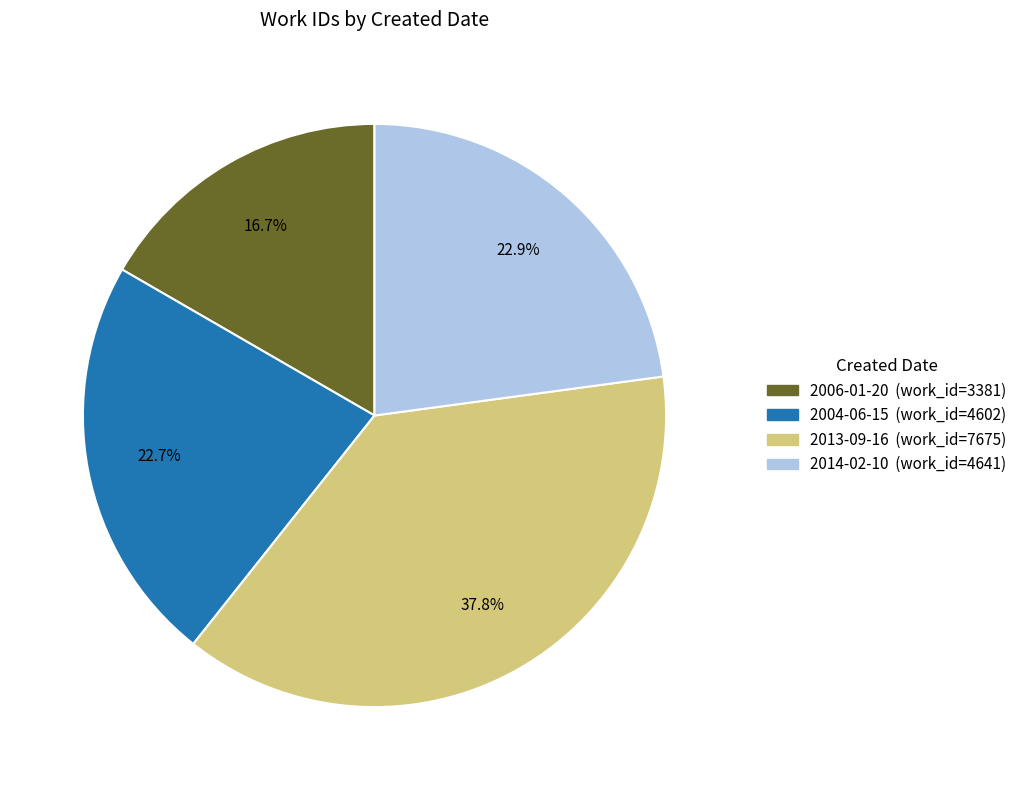

Which category has the smallest portion of the pie?

2006-01-20